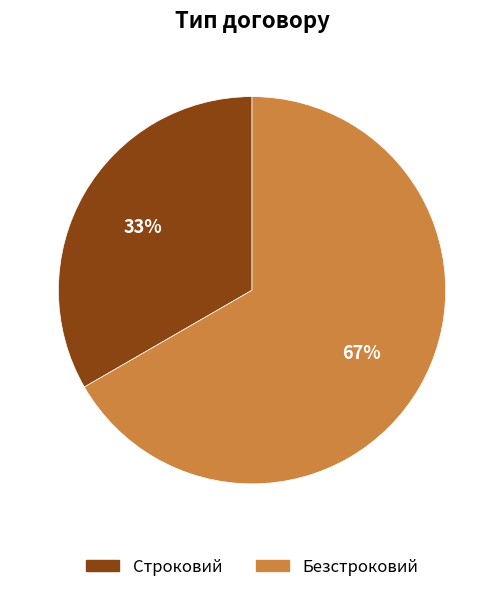

Is there a majority slice in this chart?

Yes